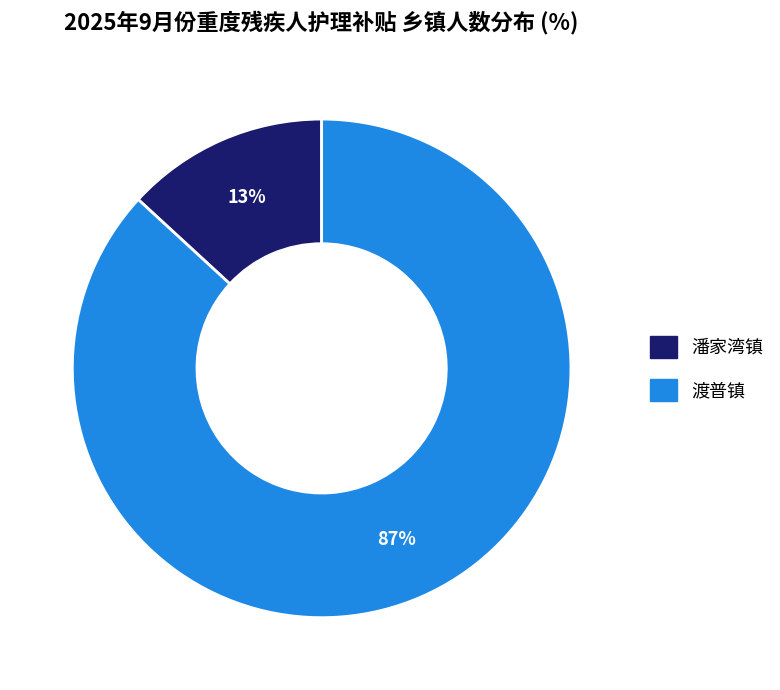

Count the number of slices in the pie.

2